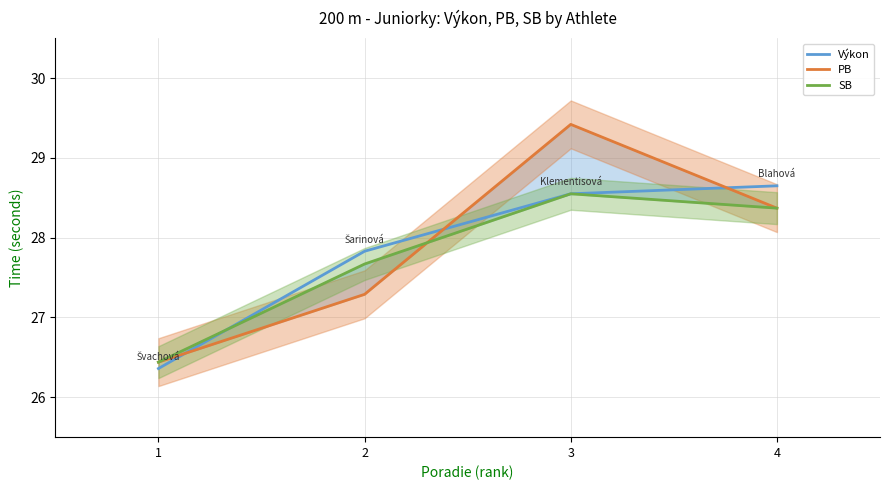

What are all the series names shown in the legend?

Výkon, PB, SB